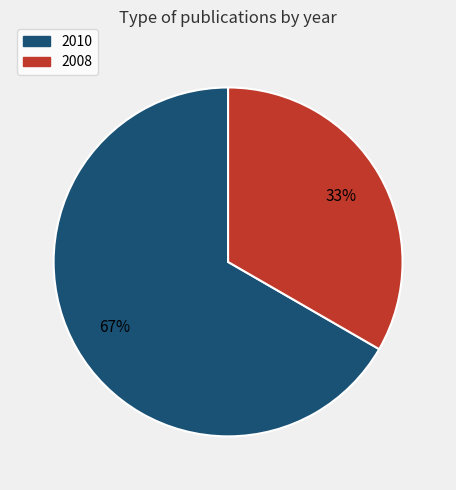

To the nearest percent, what is the average slice percentage?

50%